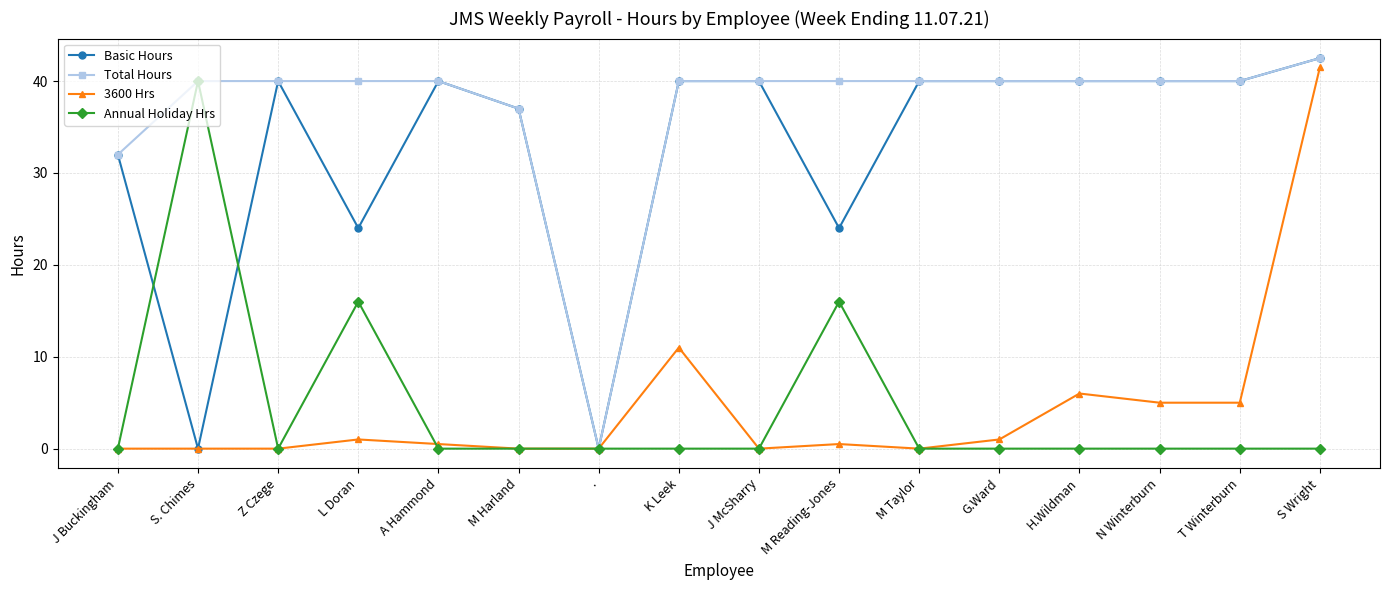

At which label does 3600 Hrs reach its peak?

S Wright